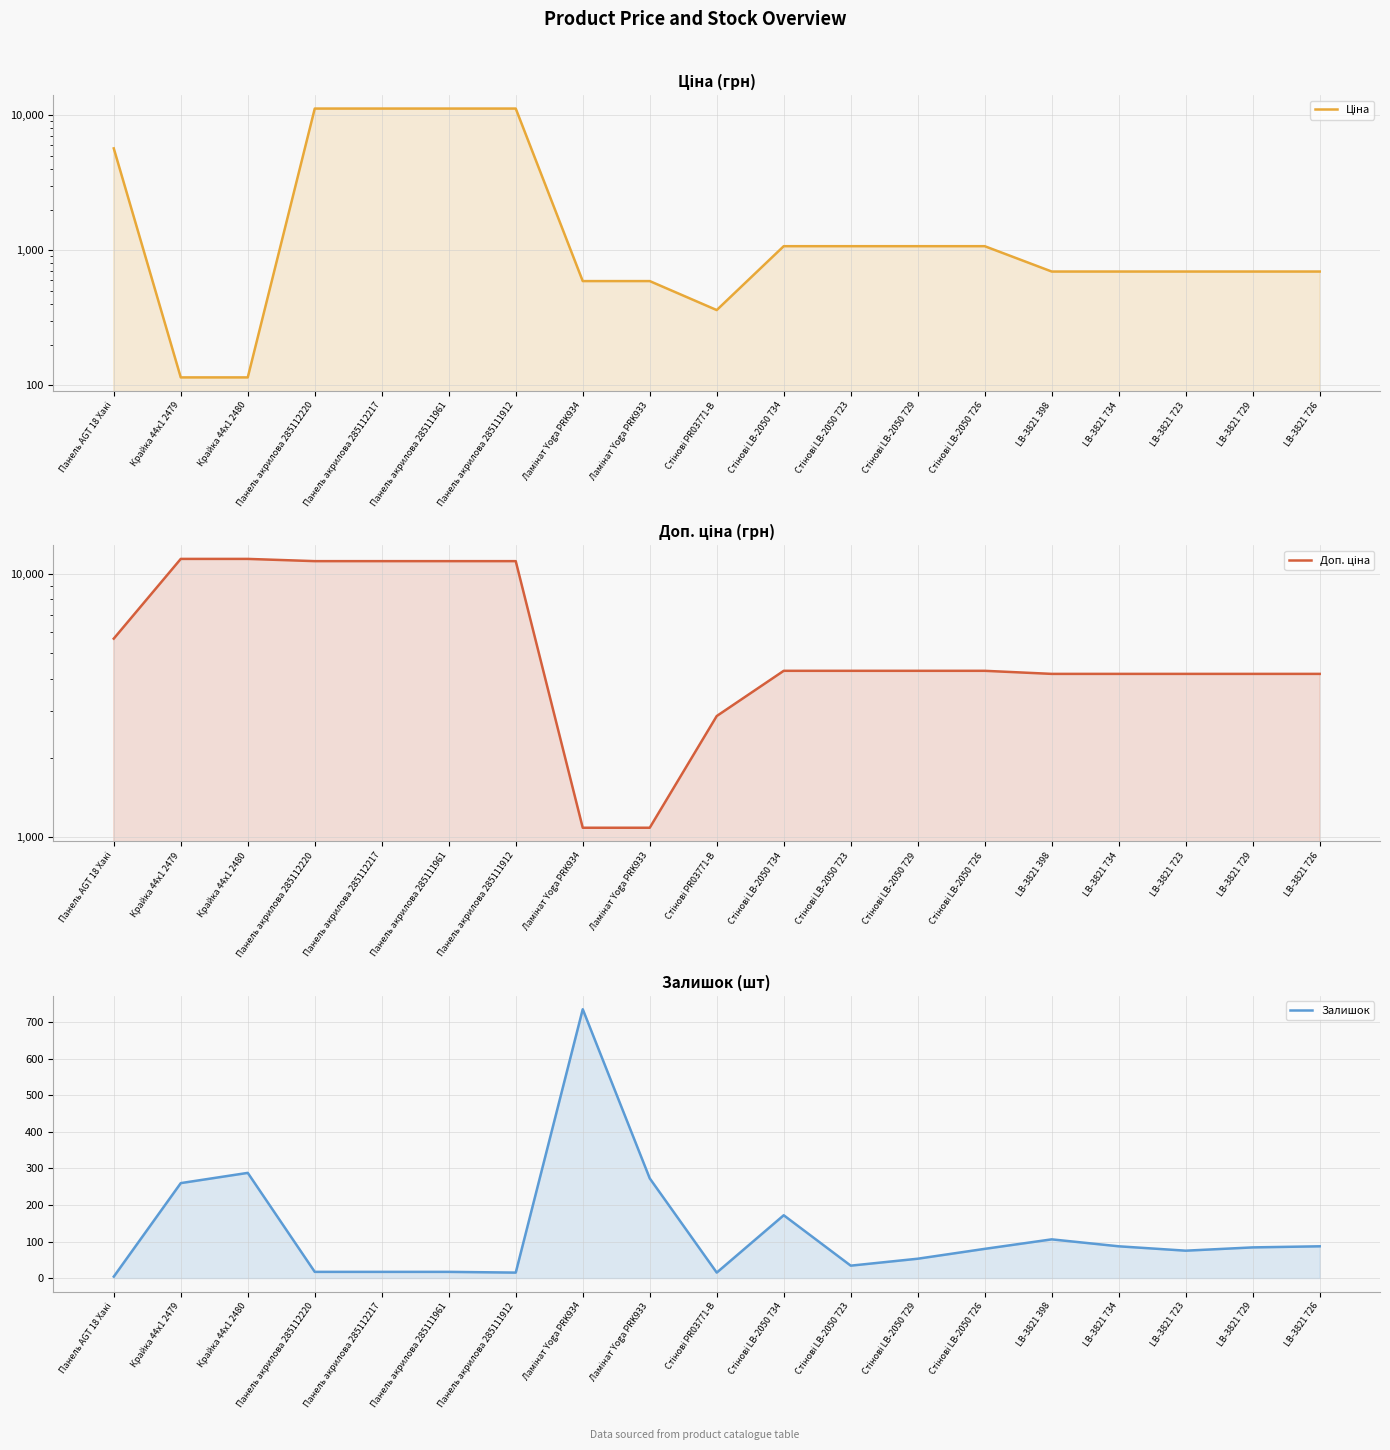

What are all the series names shown in the legend?

Ціна, Доп. ціна, Залишок